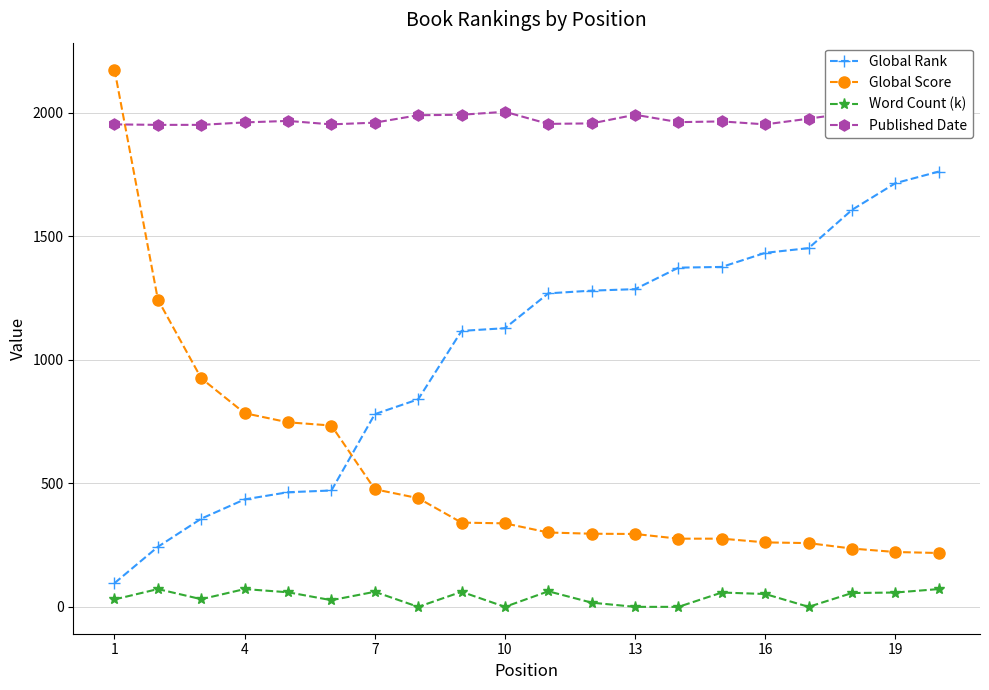

Count the number of data series in this chart.

4